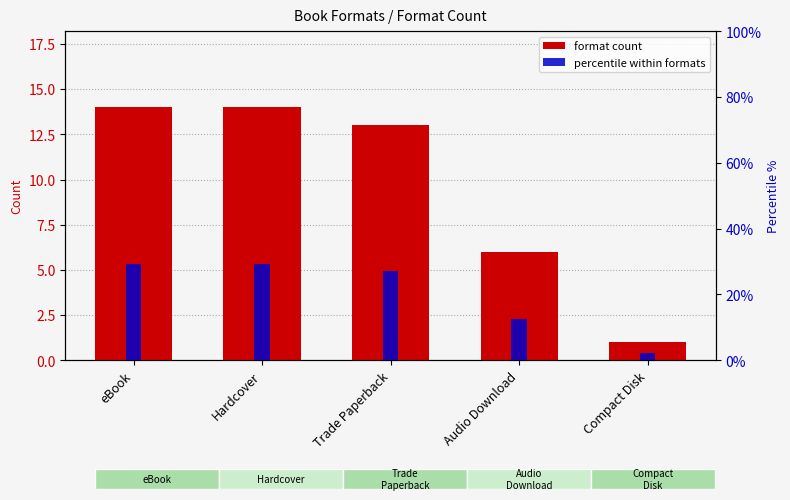

How many values in the format count series are below 13?

2